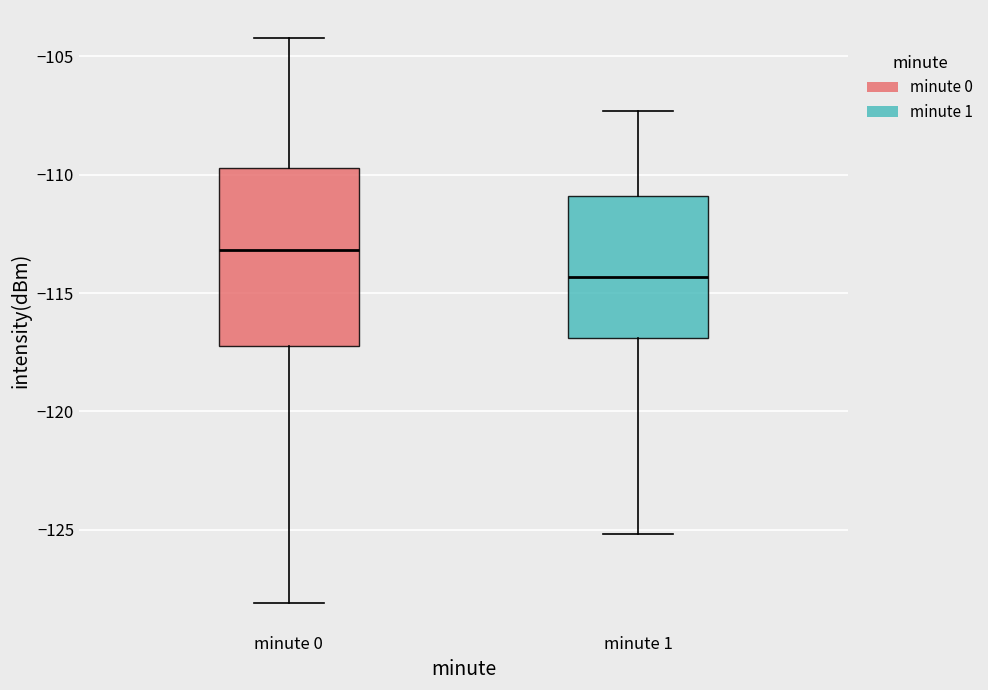

Reading left to right, transcribe this box plot: for each box, give where its median line is, the range the box spans, and where its two whiskers end, as read against the y-axis. The values are not printed on the chart, so give them approximately, as read against the axis.

minute 0: median -113.0, box -117.0 to -109.5, whiskers -128.0 to -104.0
minute 1: median -114.5, box -117.0 to -111.0, whiskers -125.0 to -107.5